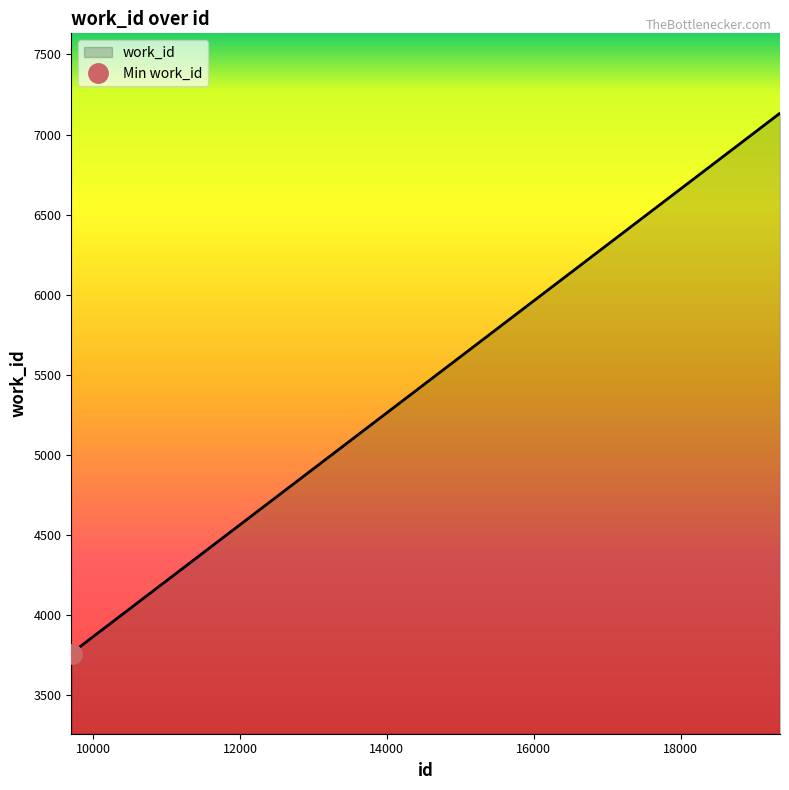

True or false: the data shows 12465 at 19354.

False